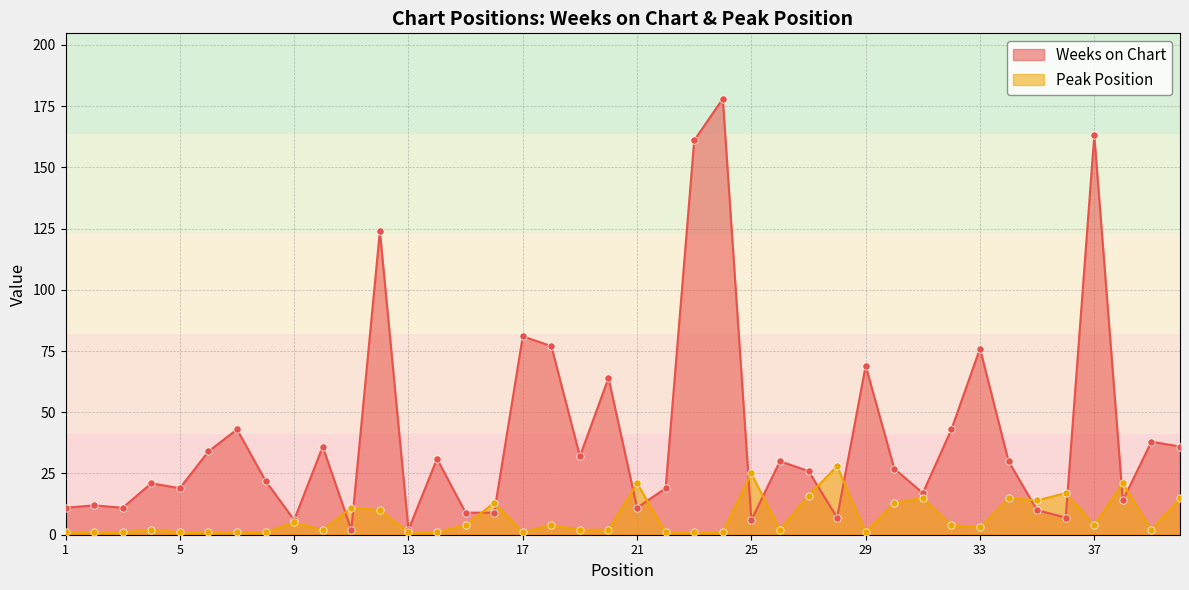

What is the total value across all series at 38?

35